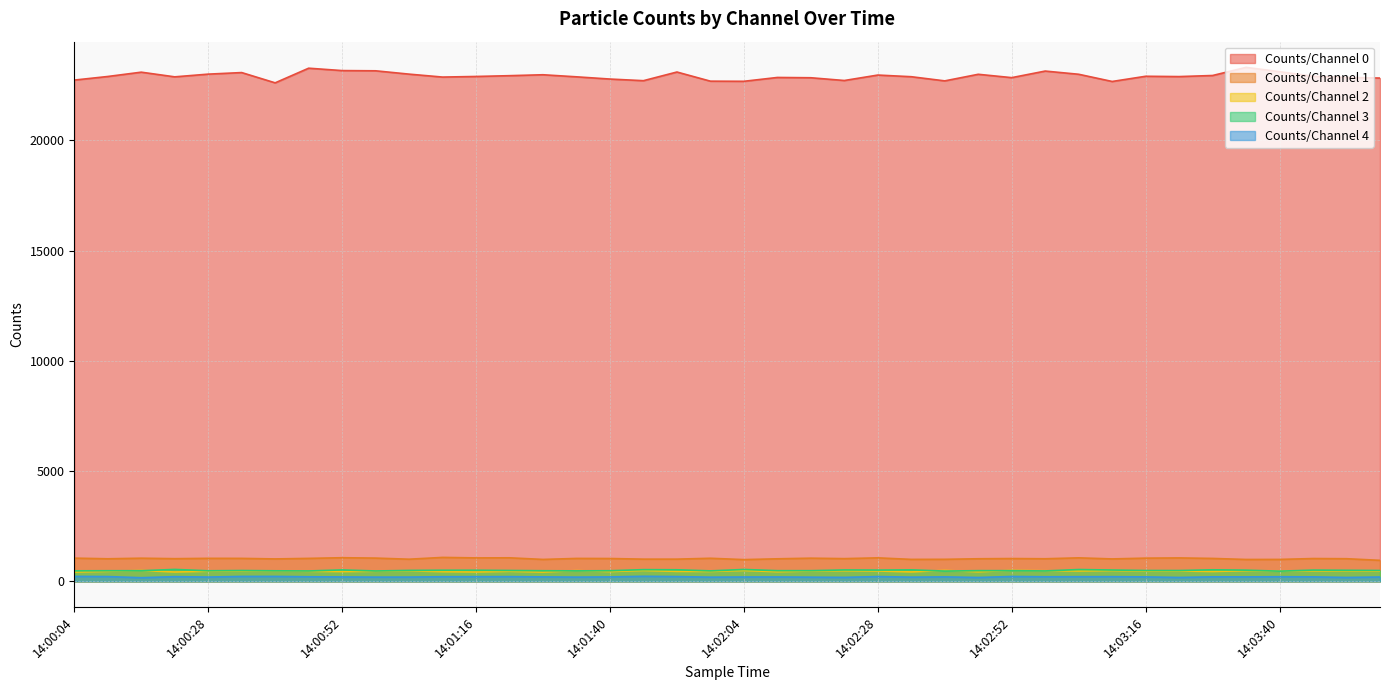

At which category is the sum across all series the highest?

14:03:34